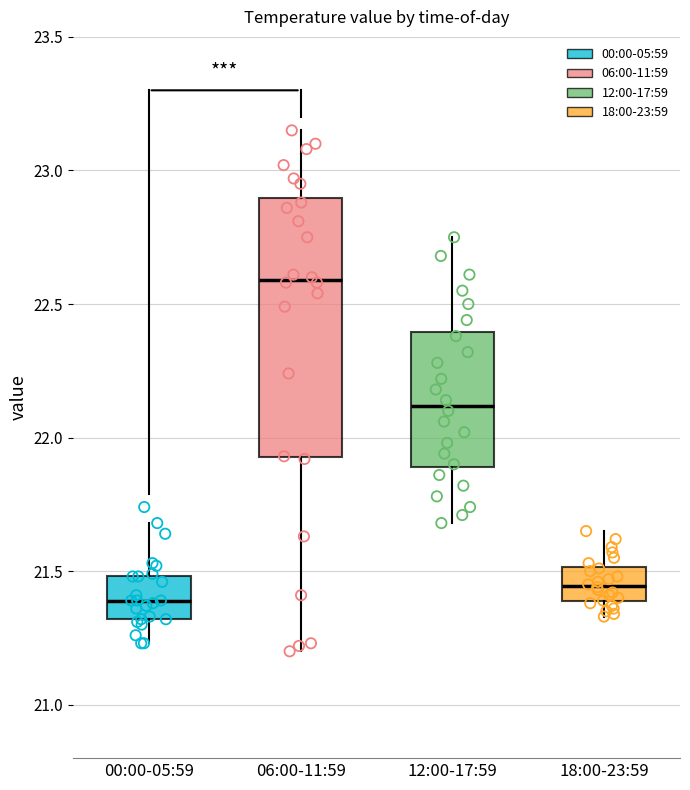

Which box's median line is the highest?

06:00-11:59